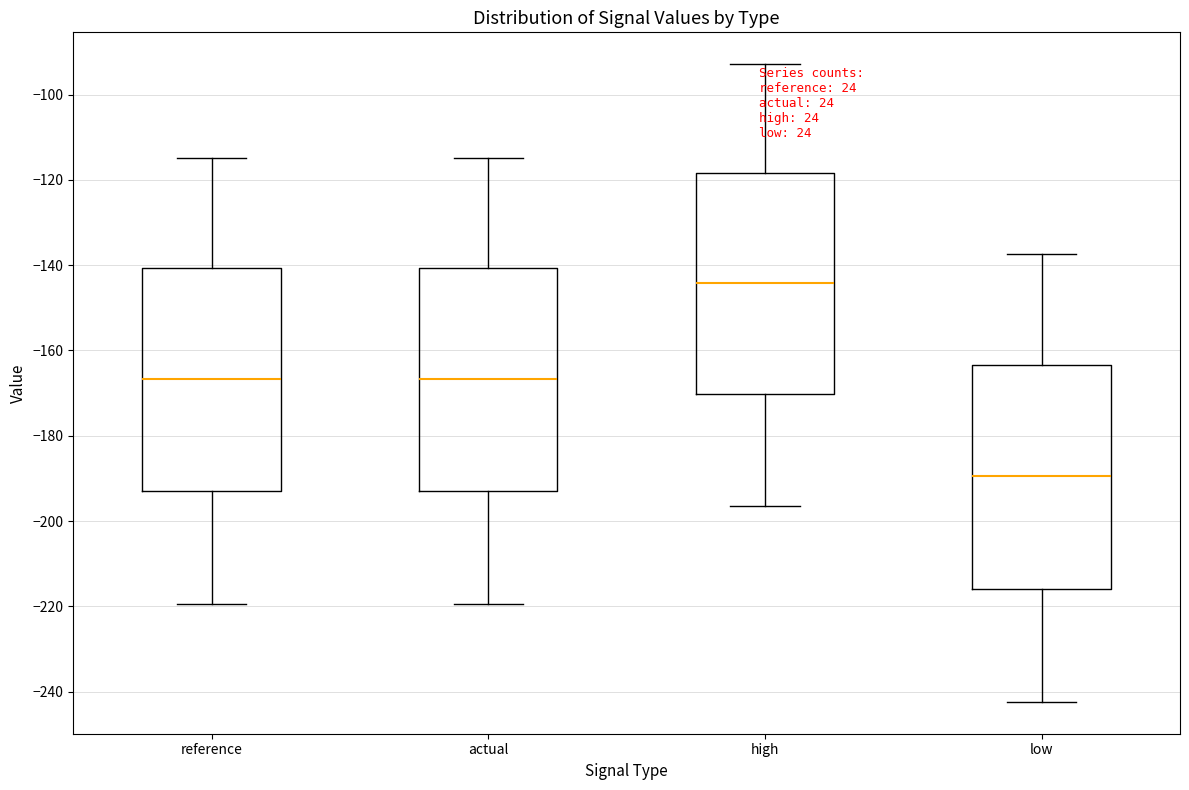

Reading left to right, read every box against the y-axis: the position of its median line, the range the box covers, and the ends of its whiskers. The values are not printed on the chart, so give them approximately, as read against the axis.

reference: median -166, box -192 to -140, whiskers -220 to -114
actual: median -166, box -192 to -140, whiskers -220 to -114
high: median -144, box -170 to -118, whiskers -196 to -92
low: median -190, box -216 to -164, whiskers -242 to -138